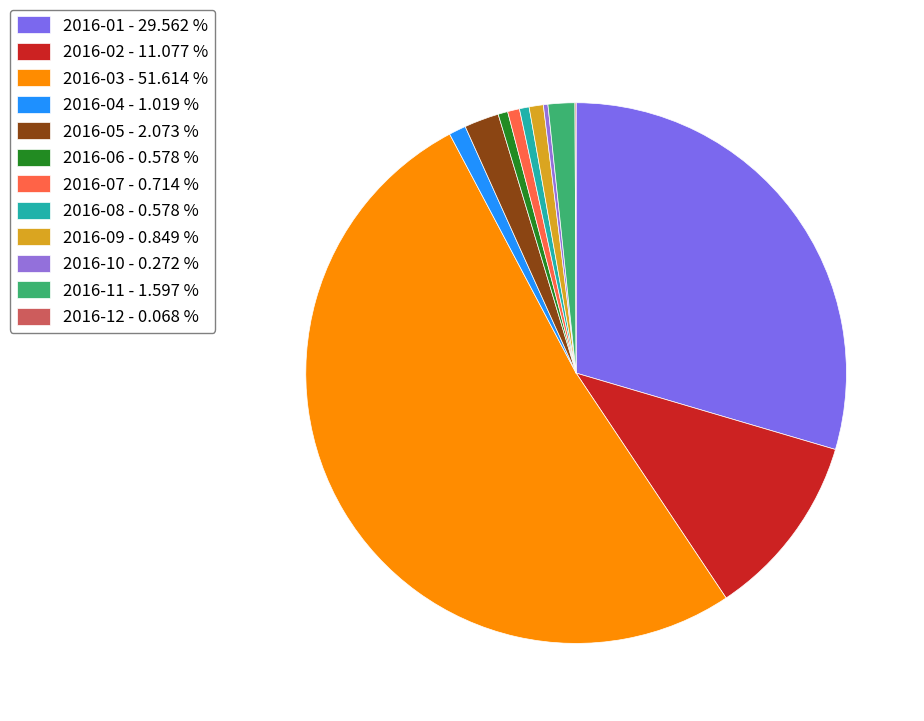

Which slice is the smallest?

2016-12